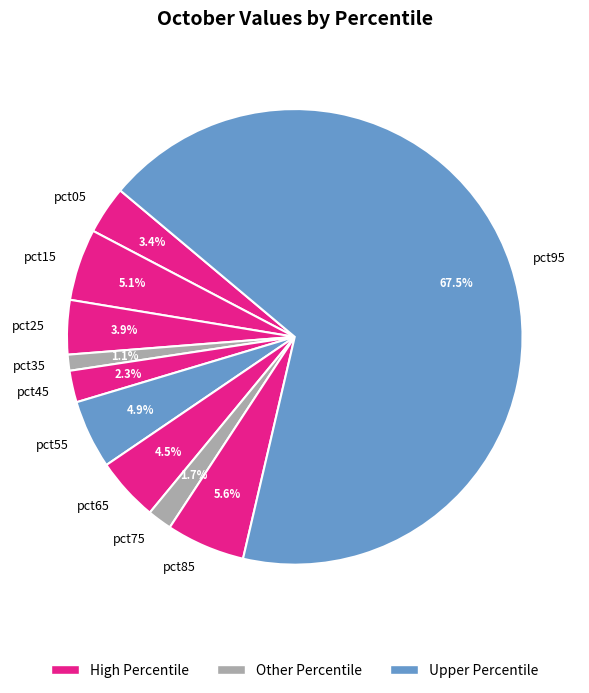

Which slice is the largest?

pct95